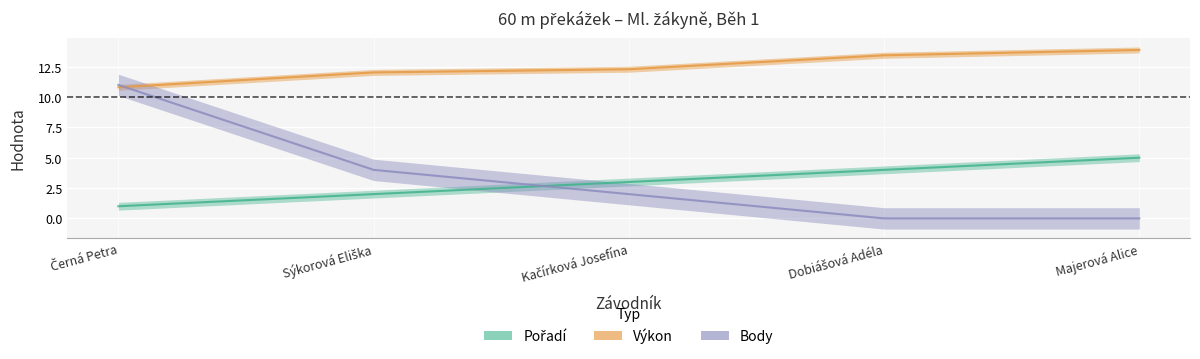

At which category does the chart reach its minimum across all series?

Dobiášová Adéla